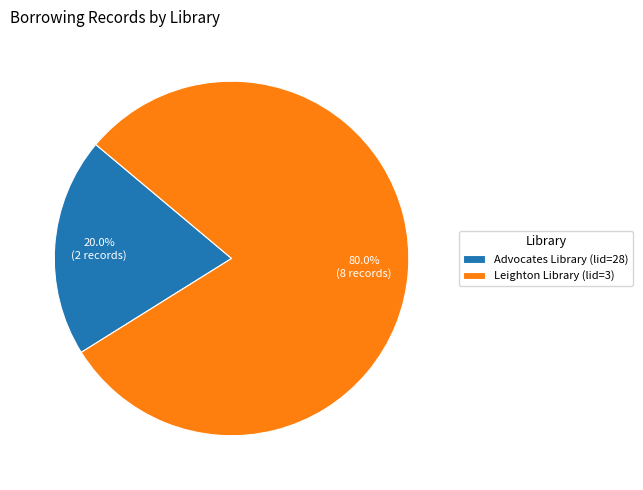

Count the number of slices in the pie.

2